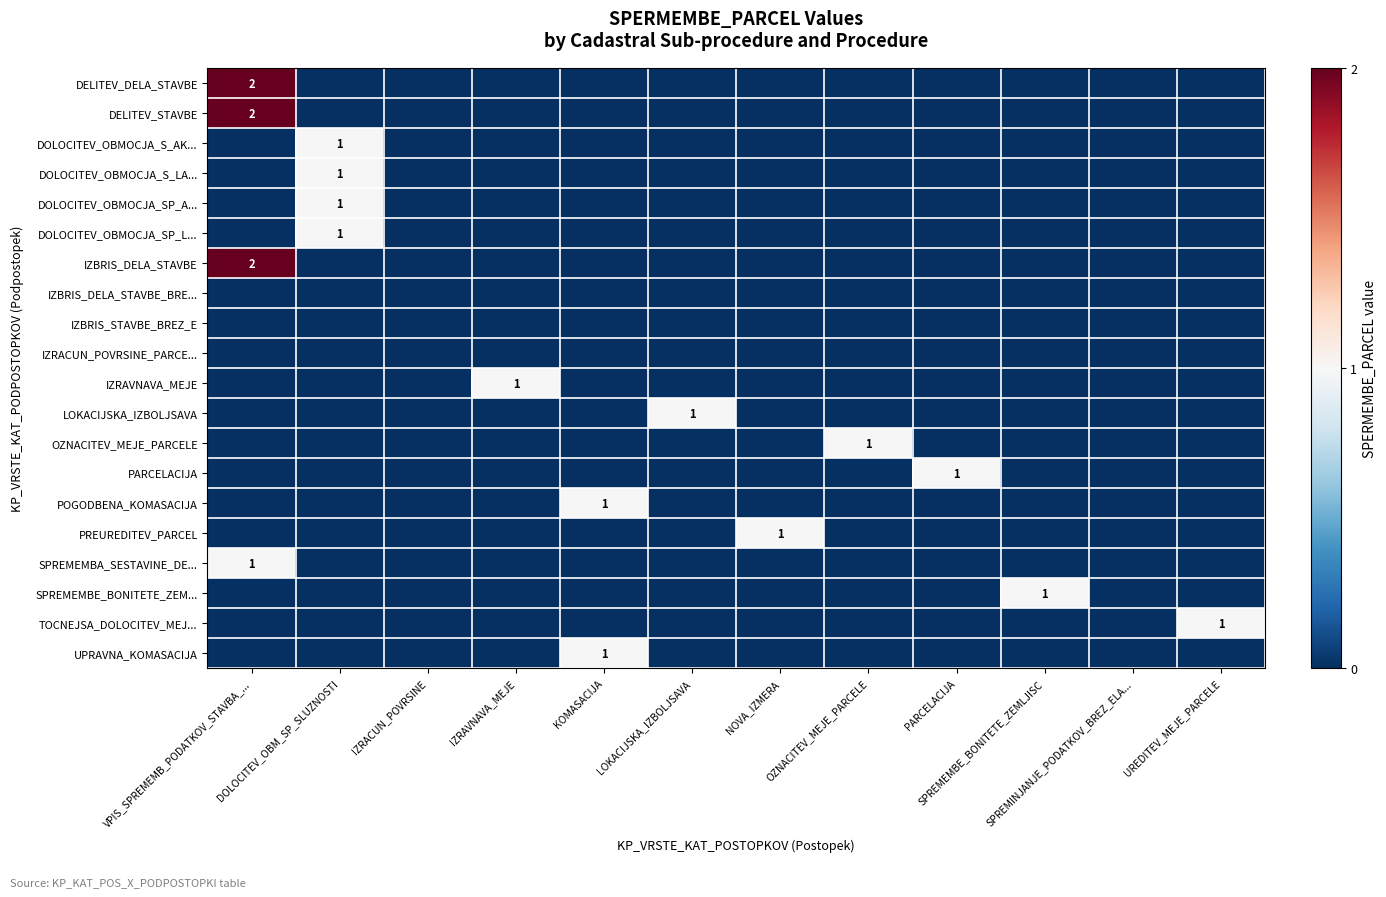

True or false: PARCELACIJA has a value of 2 at PARCELACIJA.

False